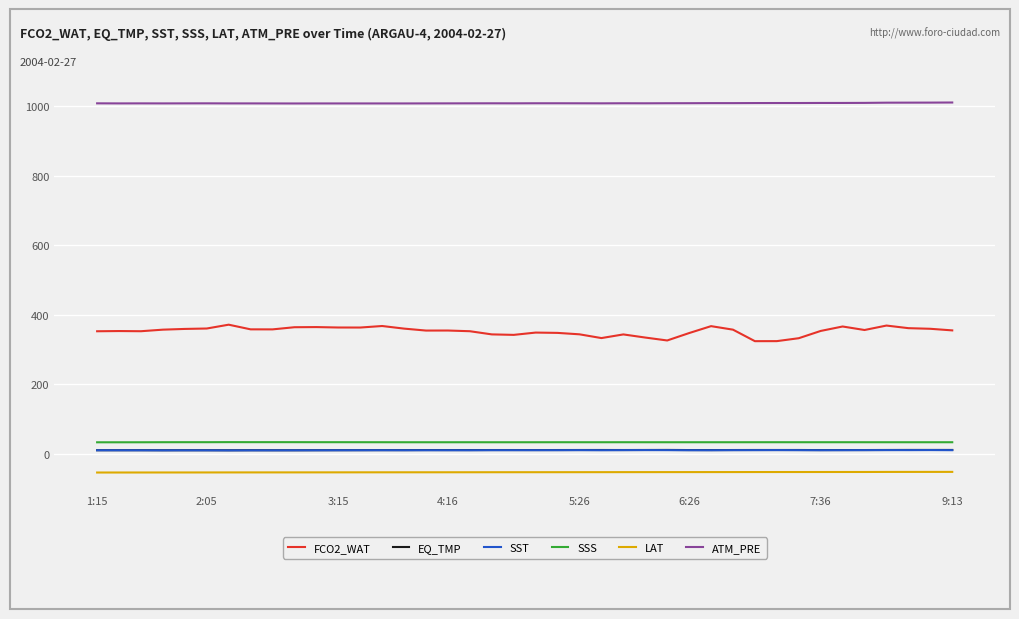

Which series has the widest spread of values?

FCO2_WAT